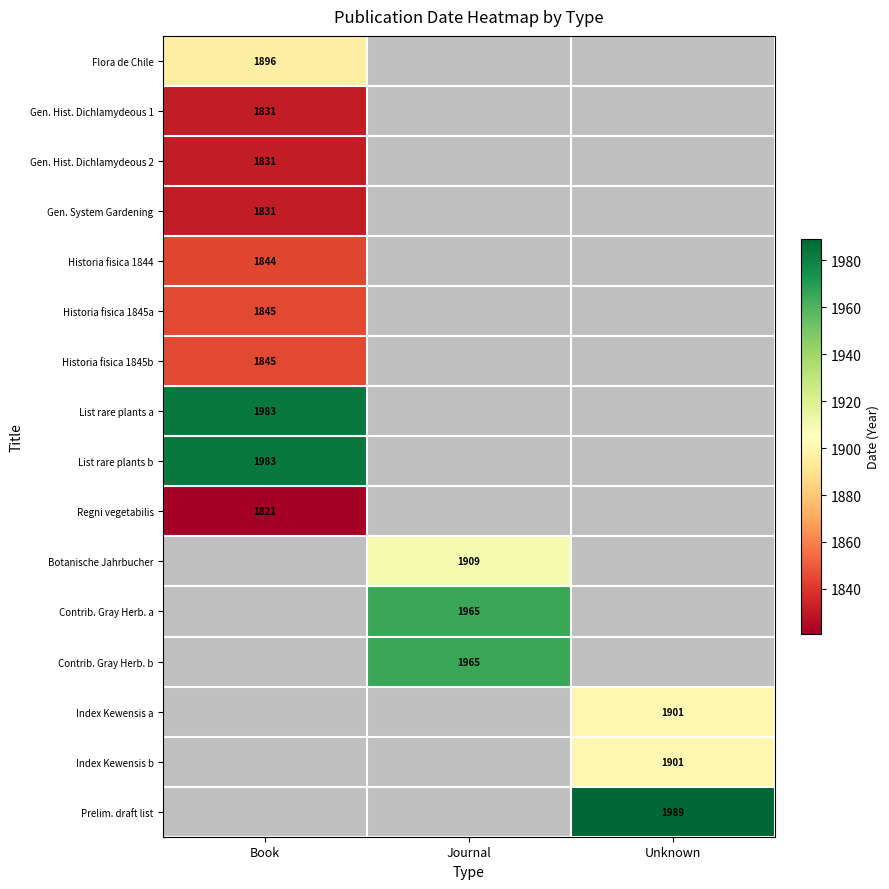

True or false: Historia fisica 1845b has a value of 769 at Book.

False